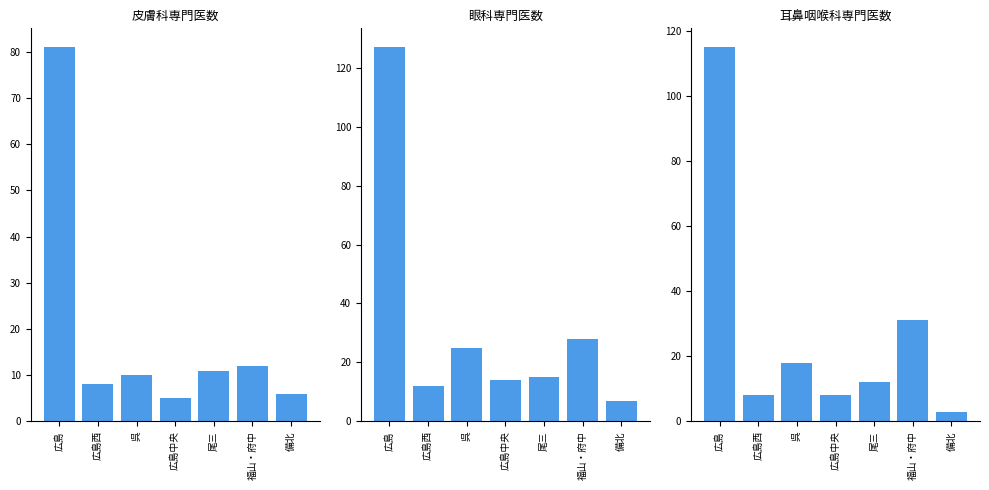

Which has a higher value, 広島 or 備北?

広島